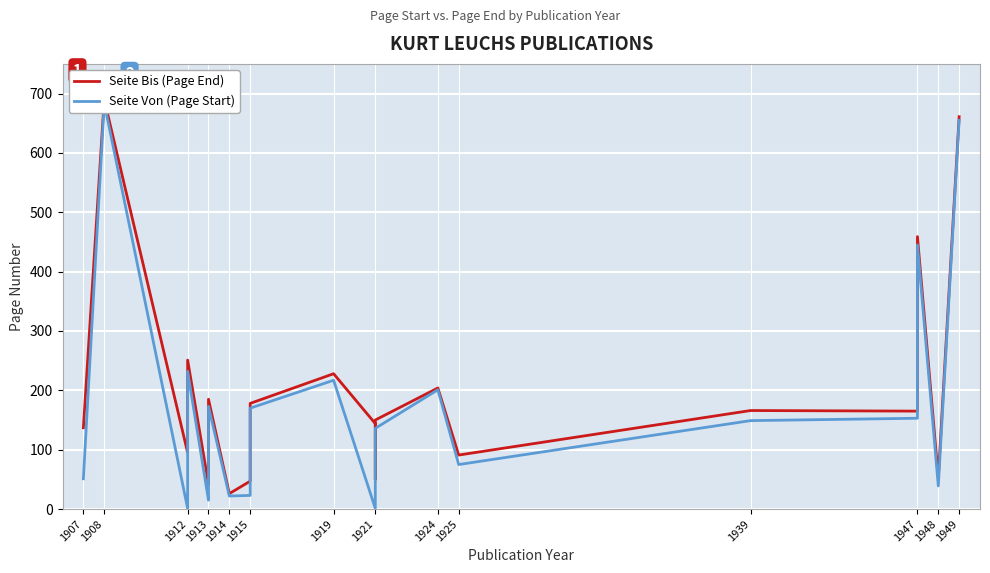

In Seite Bis (Page End), how many points are lower than both neighbors (excluding endpoints)?

7